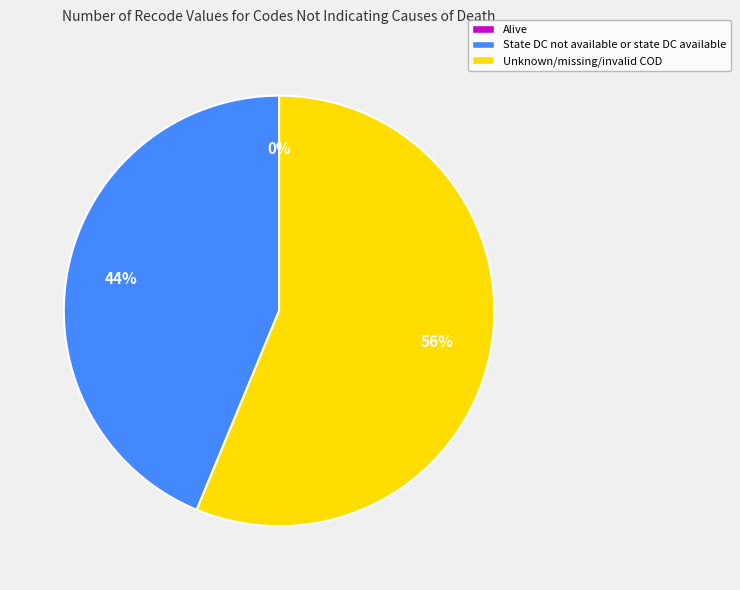

What is the majority slice?

Unknown/missing/invalid COD